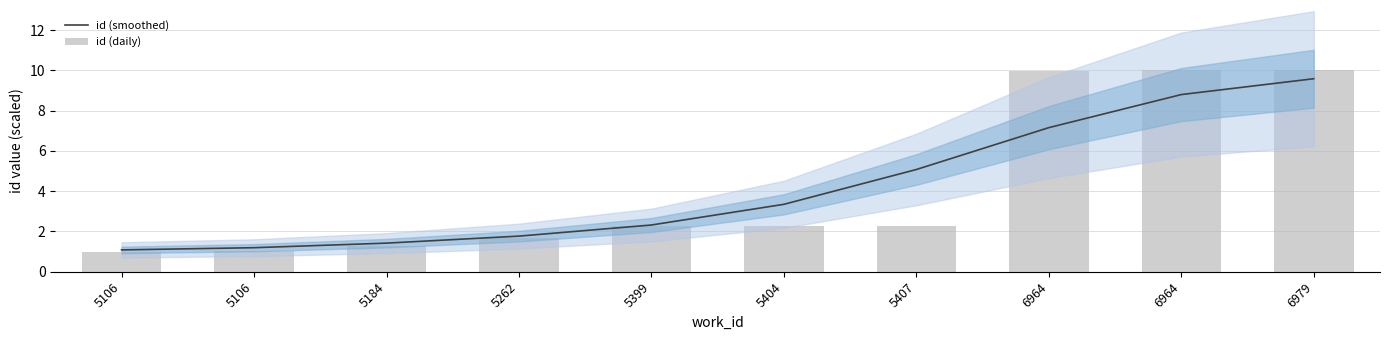

At which label does id (daily) reach its minimum?

5106